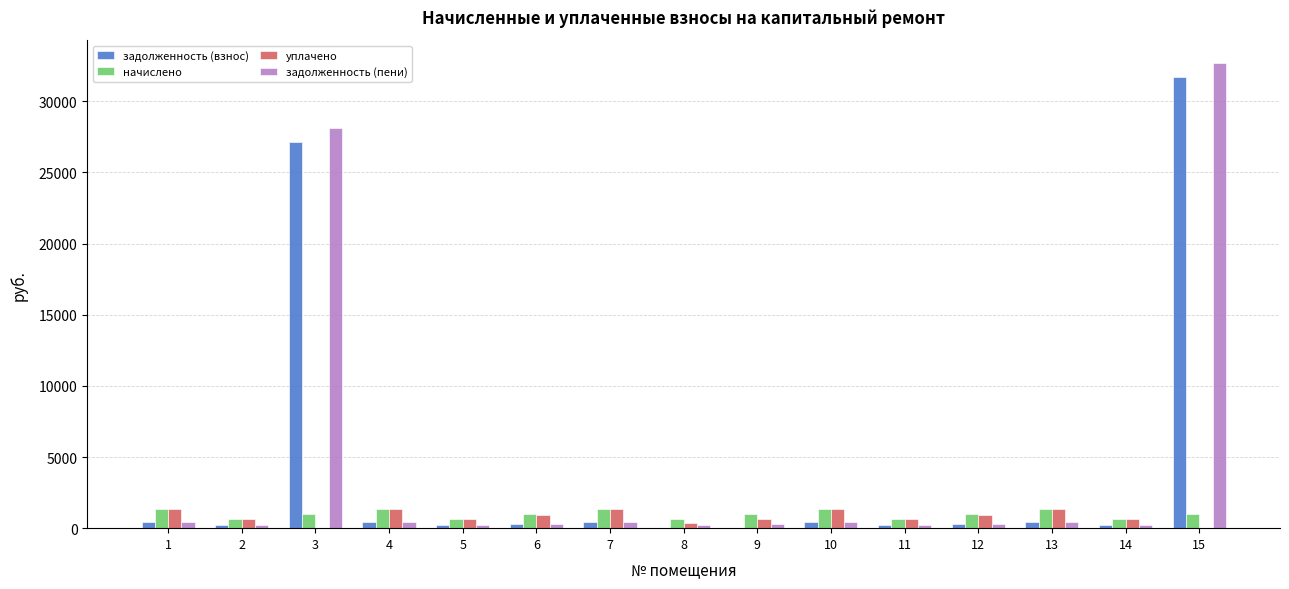

What is the greatest value displayed?

32661.1